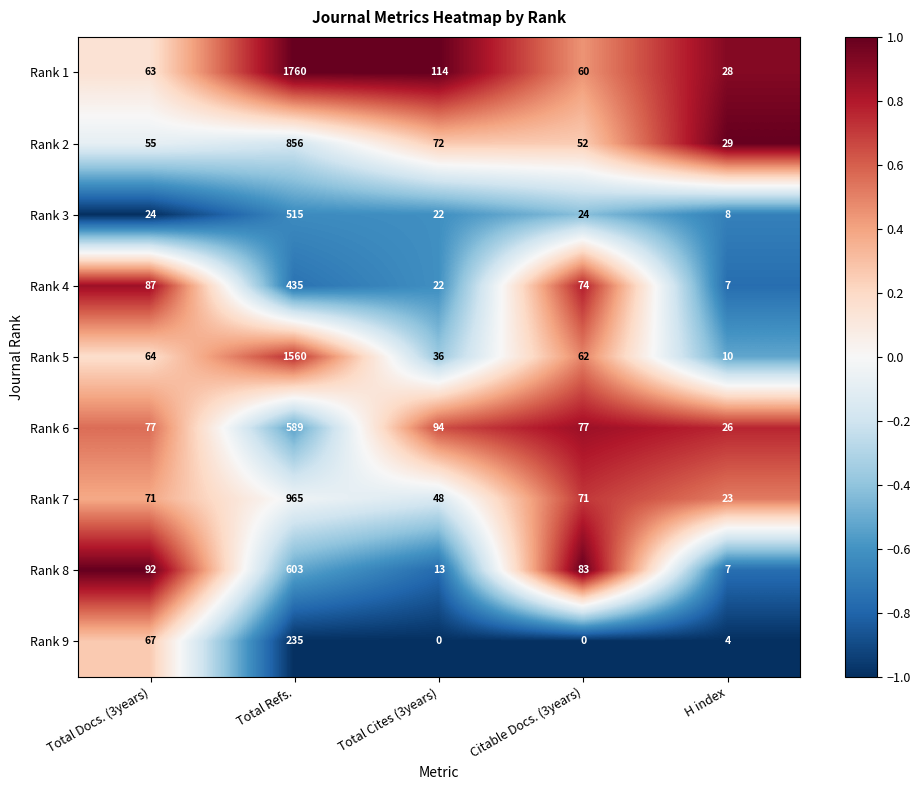

At which label is Rank 1 closest to 894?

Total Cites (3years)